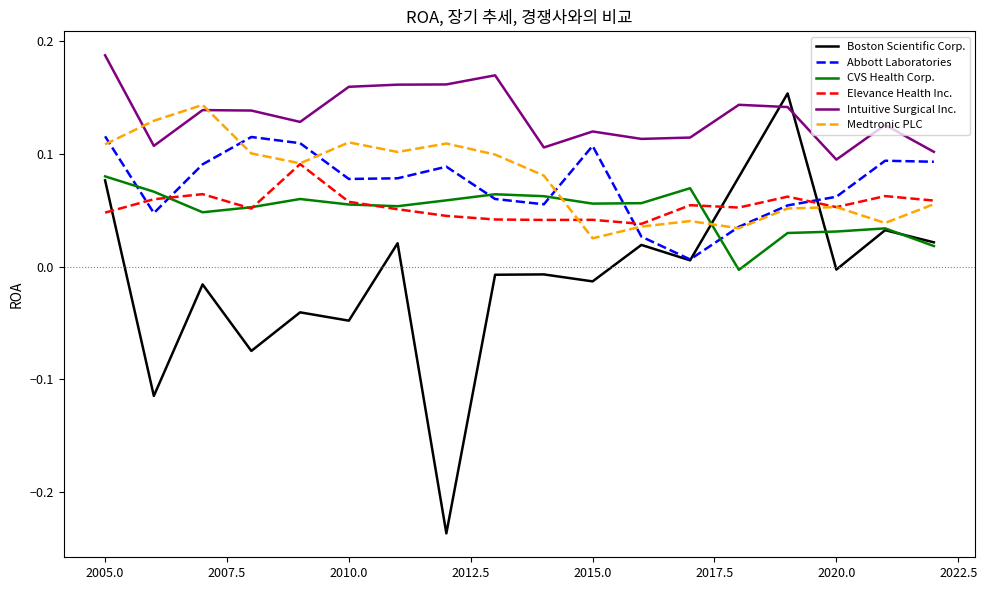

True or false: CVS Health Corp. and Intuitive Surgical Inc. cross at least once.

False